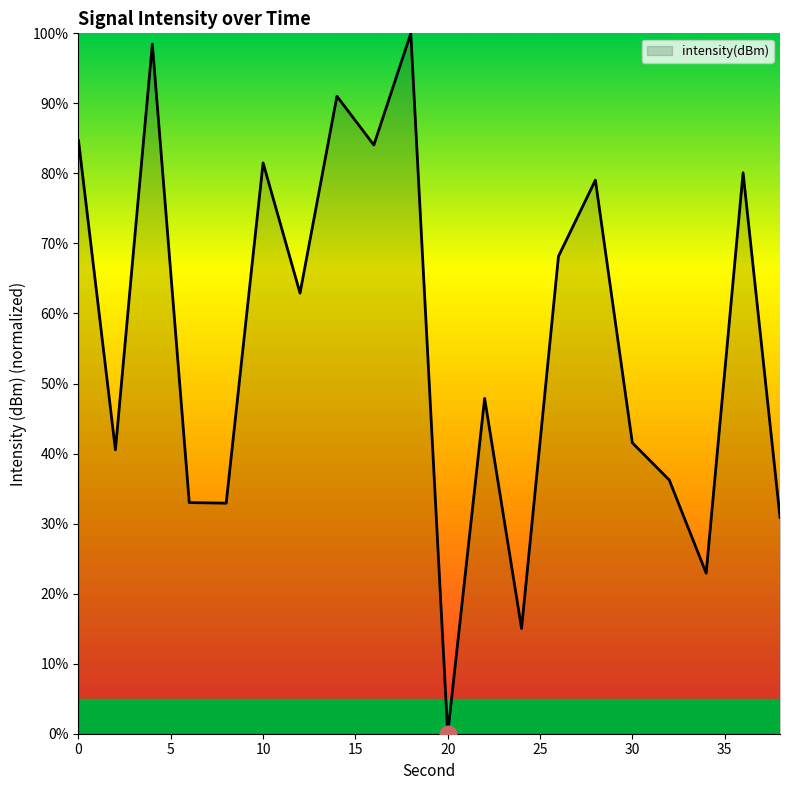

What is the maximum value shown in the chart?

100.0